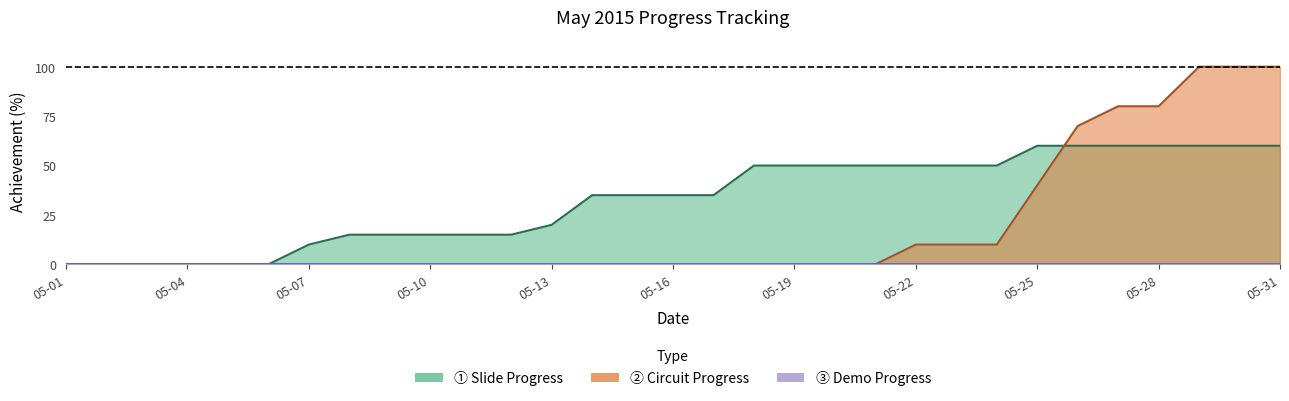

The ① Slide Progress series shows 50 at 05-20. True or false?

True